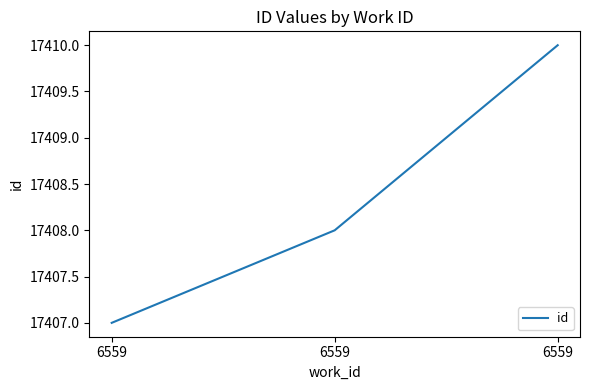

Rank the categories by value from highest to lowest.

6559, 6559, 6559